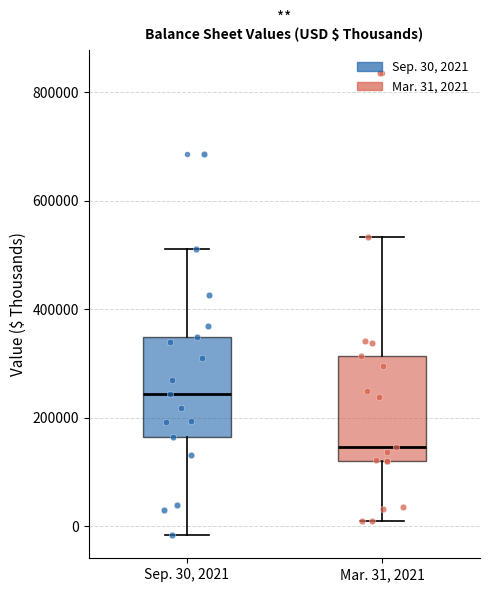

Reading left to right, read every box against the y-axis: the position of its median line, the range the box covers, and the ends of its whiskers. The values are not printed on the chart, so give them approximately, as read against the axis.

Sep. 30, 2021: median 240000, box 160000 to 340000, whiskers -20000 to 520000
Mar. 31, 2021: median 140000, box 120000 to 320000, whiskers 0 to 540000